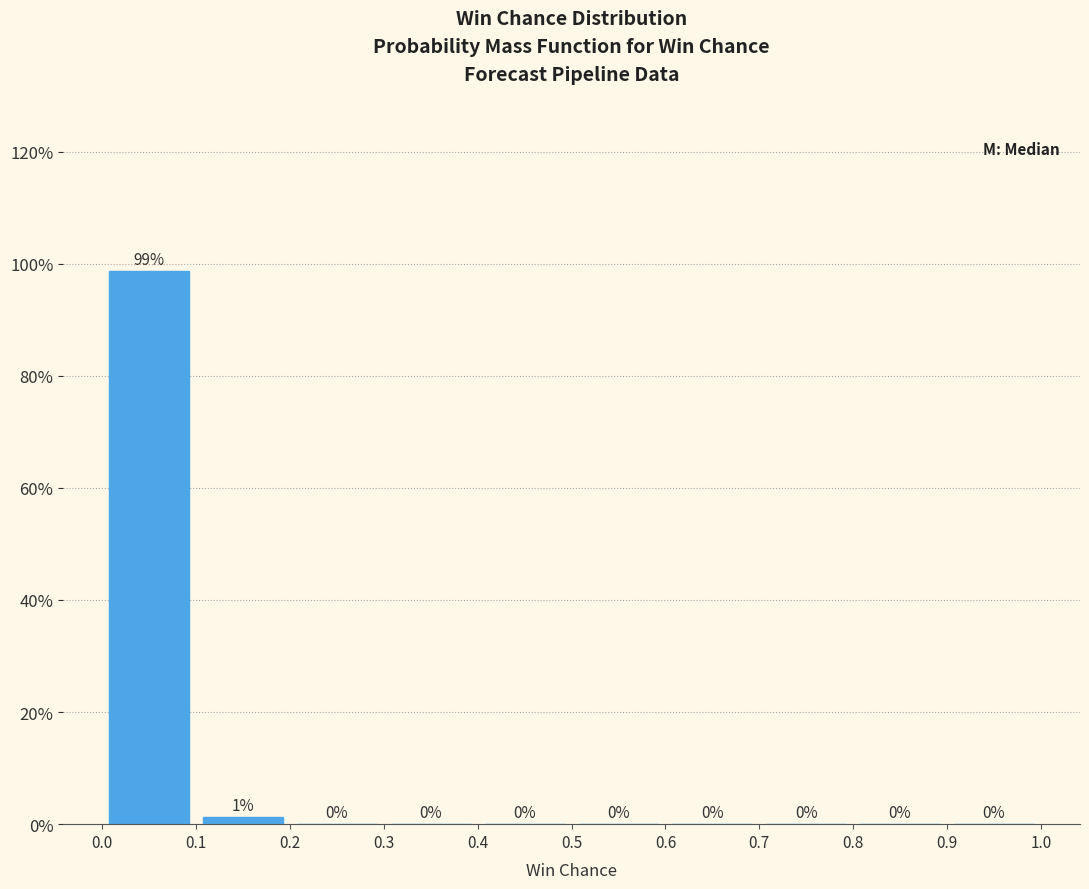

Which range on the x-axis has the tallest bar?

0.0 to 0.1